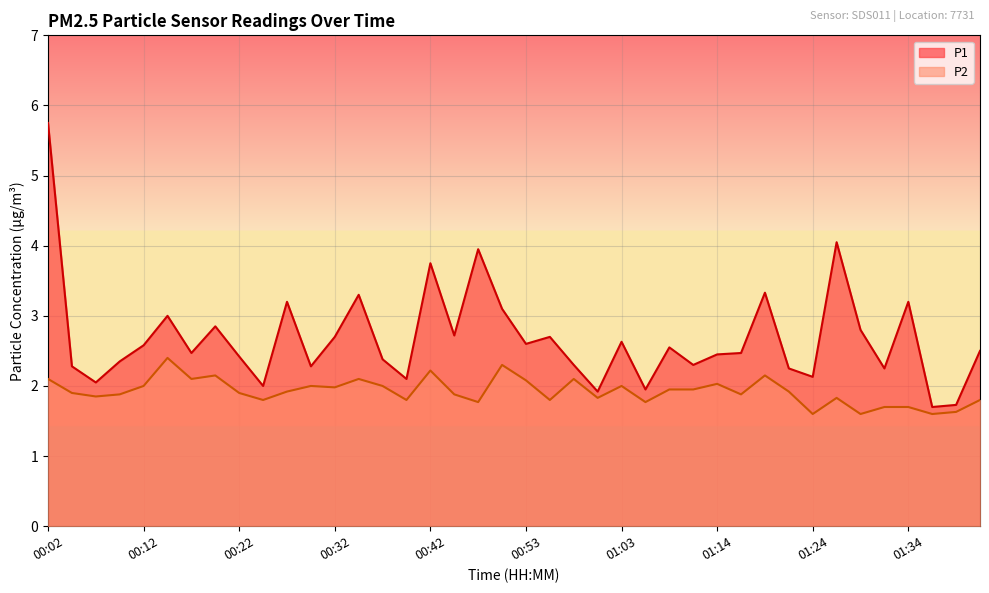

How many values in the P1 series are below 2?

4